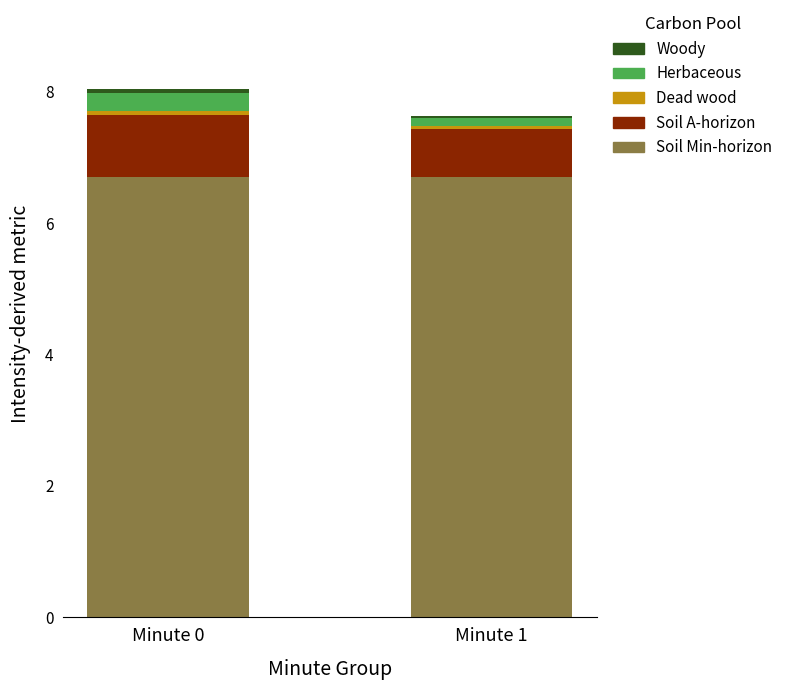

What is the highest value of the Soil Min-horizon series?

6.7